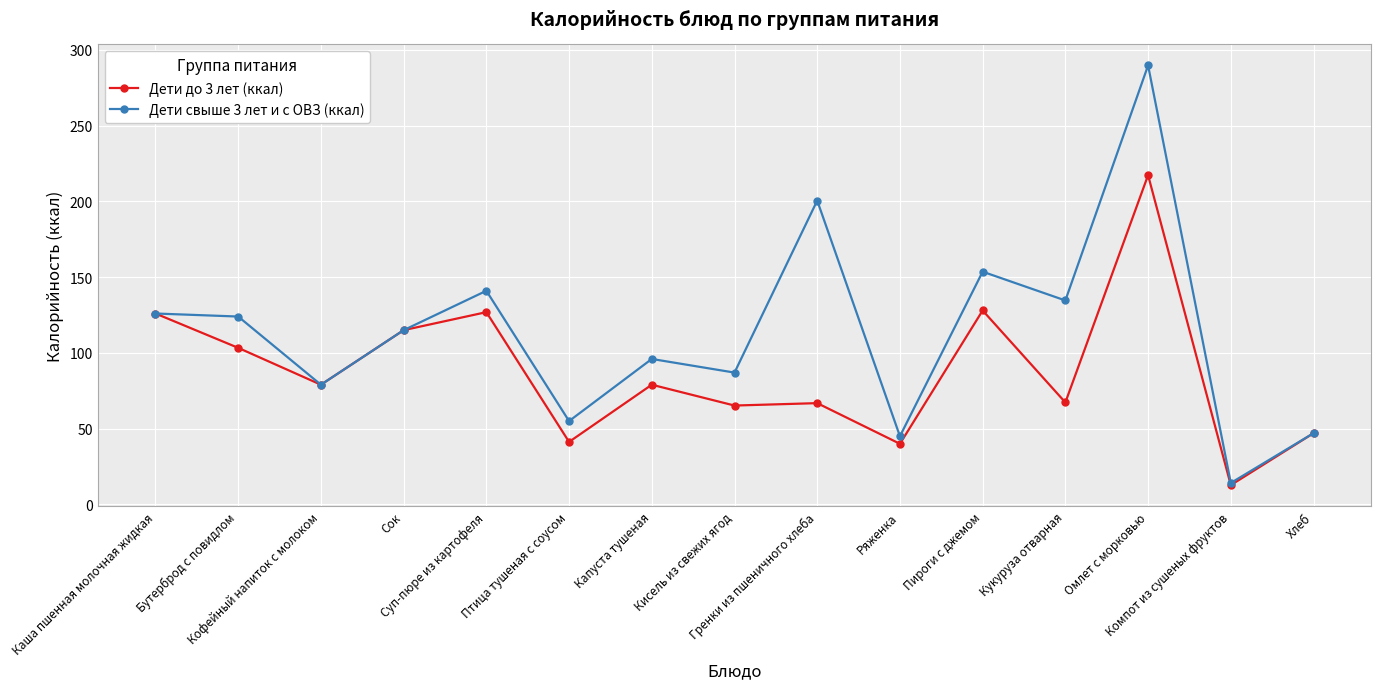

What is the value of the Дети свыше 3 лет и с ОВЗ (ккал) point at the 13th from the left?

289.7